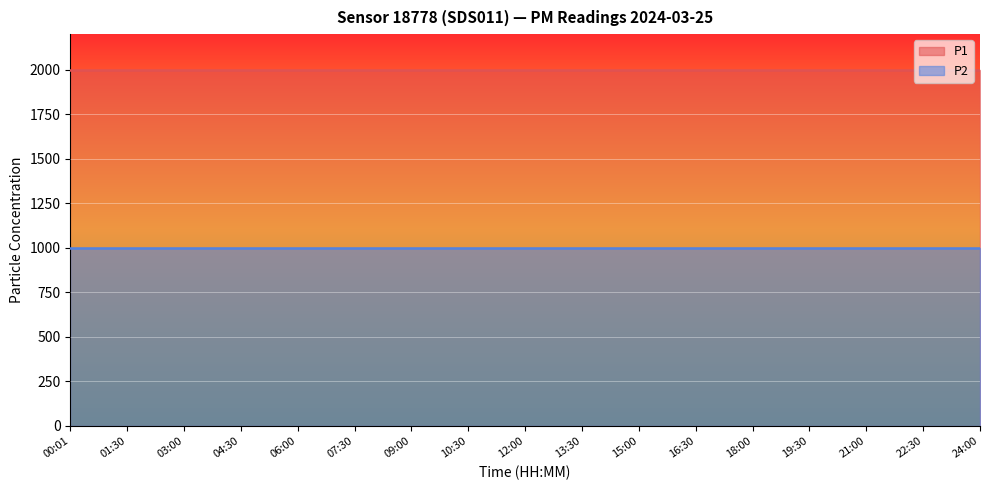

What is the maximum value for P1?

1999.9